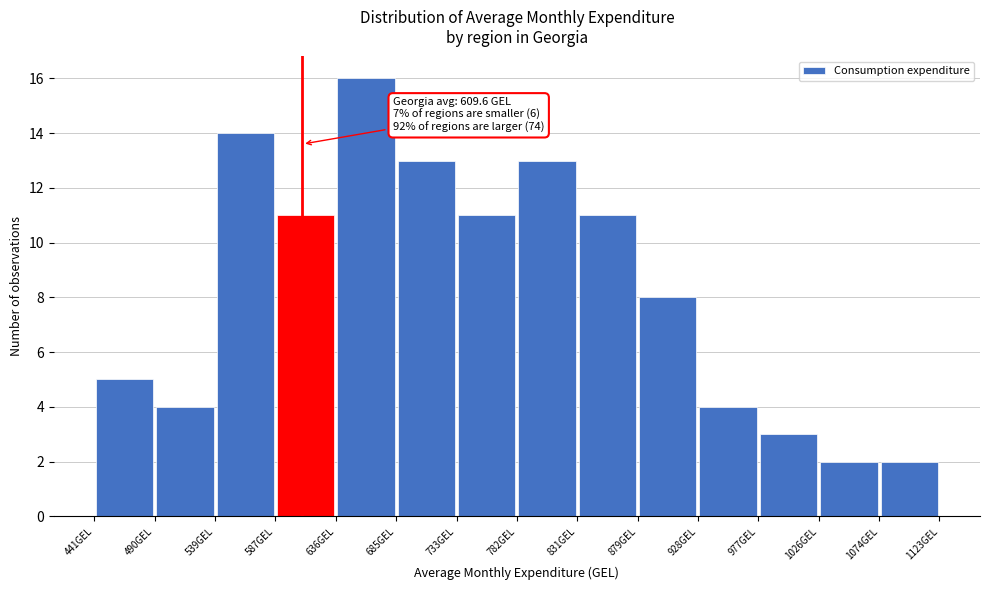

Which range on the x-axis has the tallest bar?

635 to 685